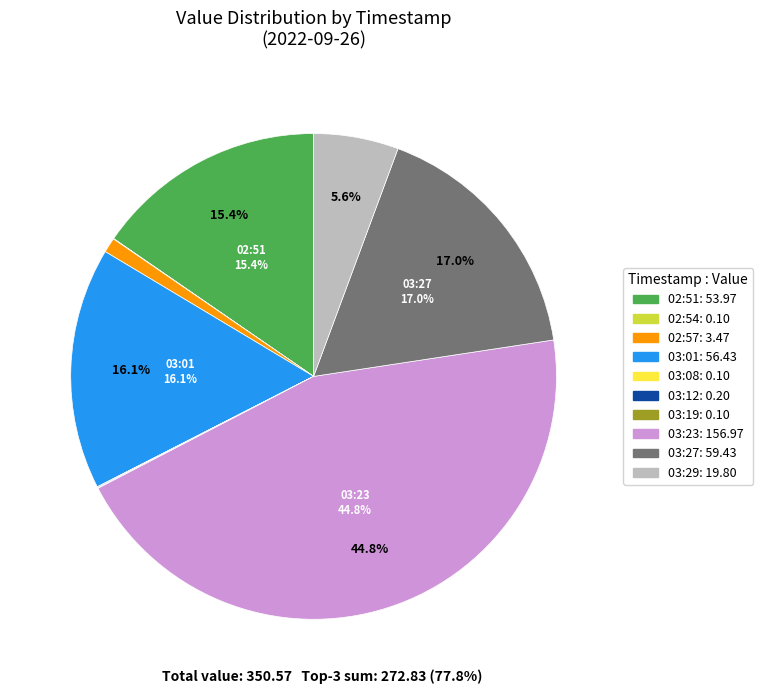

Is there a majority slice in this chart?

No